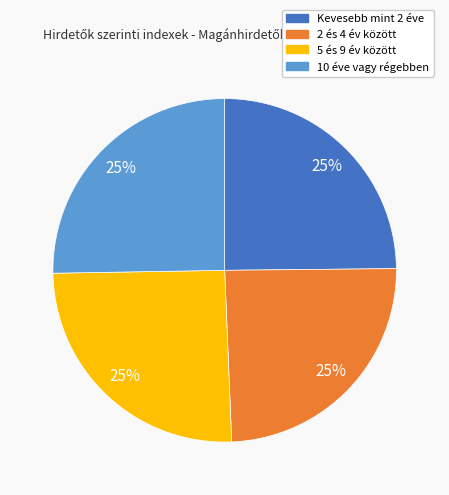

To the nearest percent, what is the average slice percentage?

25%